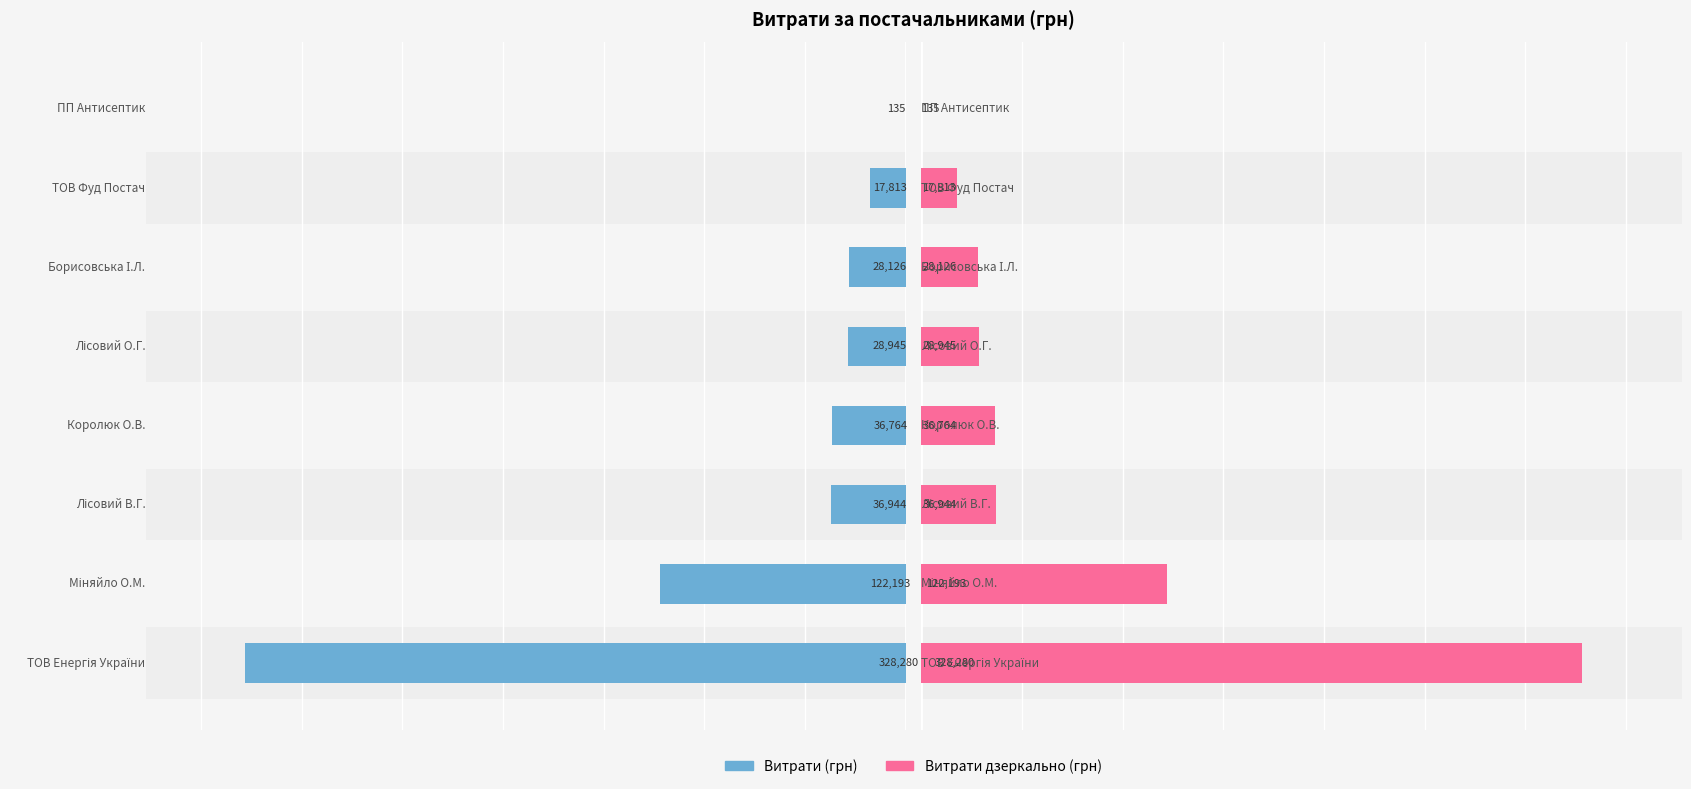

What is the difference between the maximum and second lowest values in the Сума (грн) (дзеркально) series?

310467.4